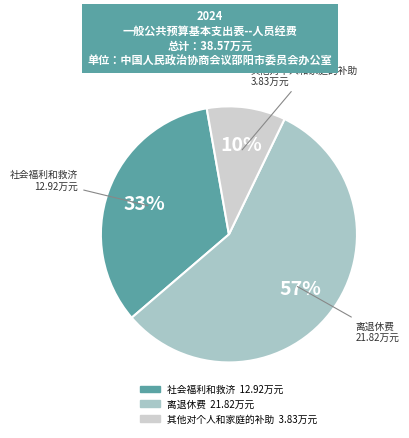

Rank the categories by value from highest to lowest.

离退休费, 社会福利和救济, 其他对个人和家庭的补助